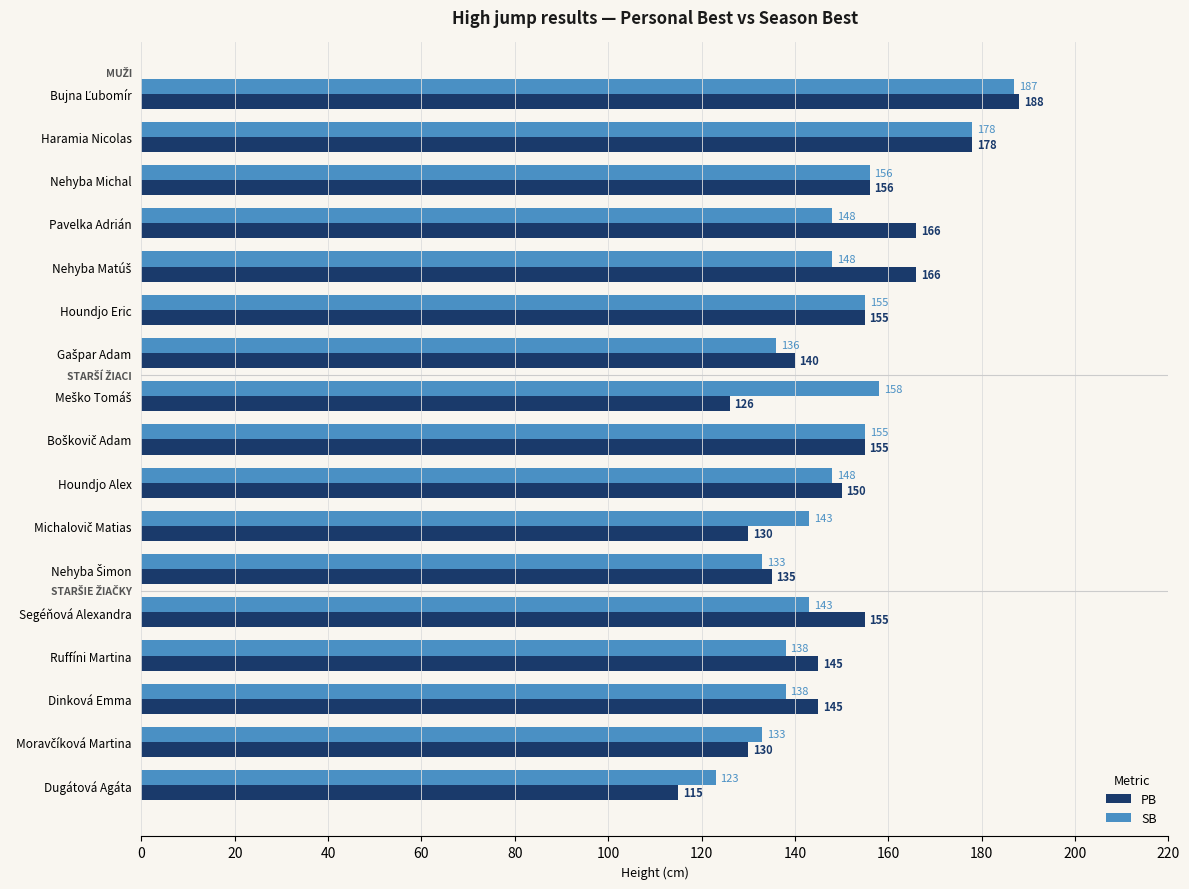

What are all the series names shown in the legend?

PB, SB